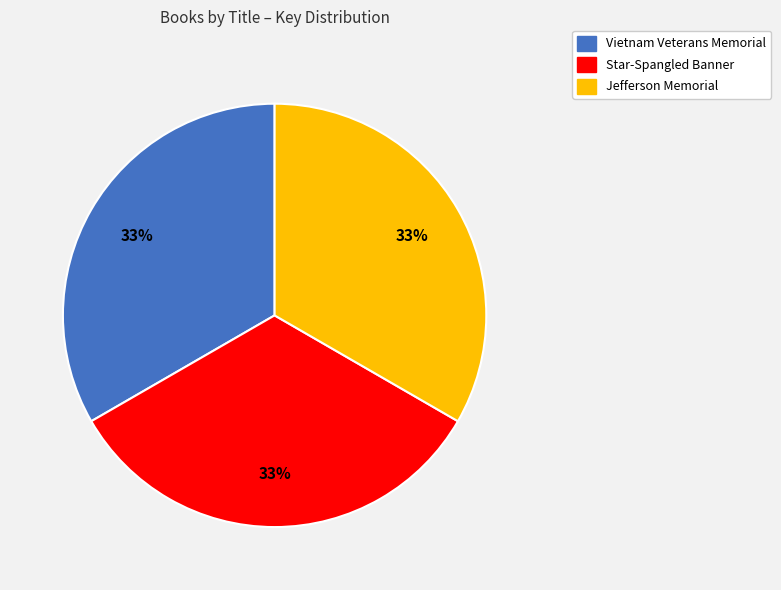

True or false: Vietnam Veterans Memorial accounts for 45% of the total.

False